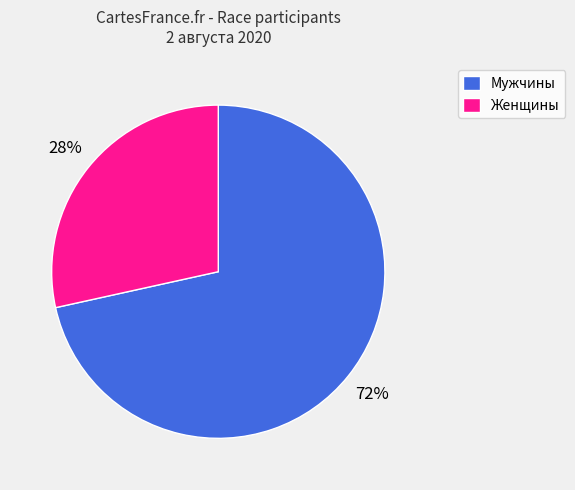

What is the ratio of the value at Женщины to the value at Мужчины?

0.4